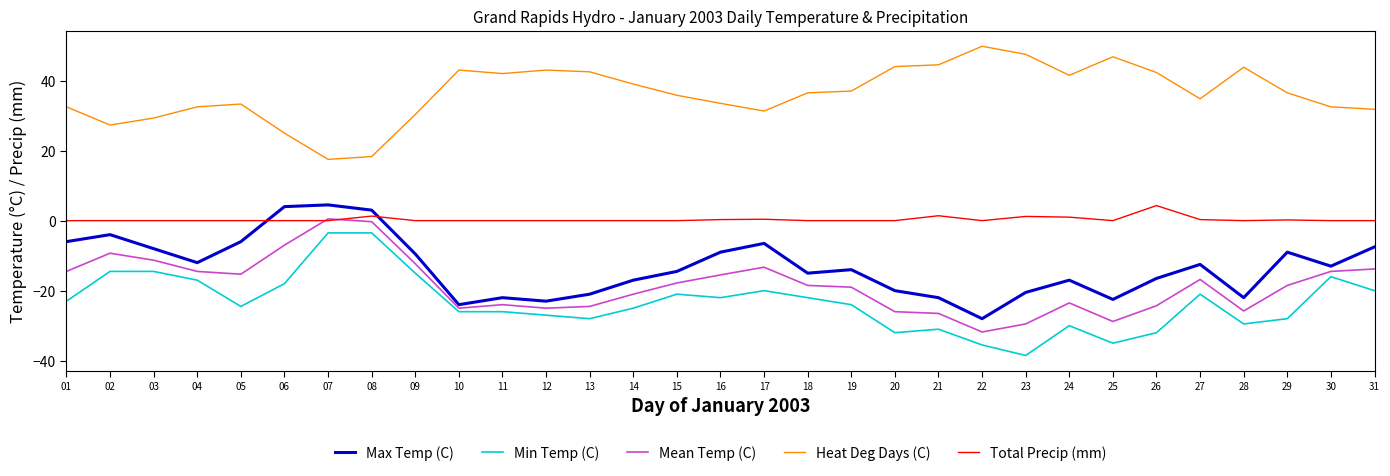

Is the value of Total Precip (mm) at 14 greater than the value of Min Temp (C) at 13?

Yes